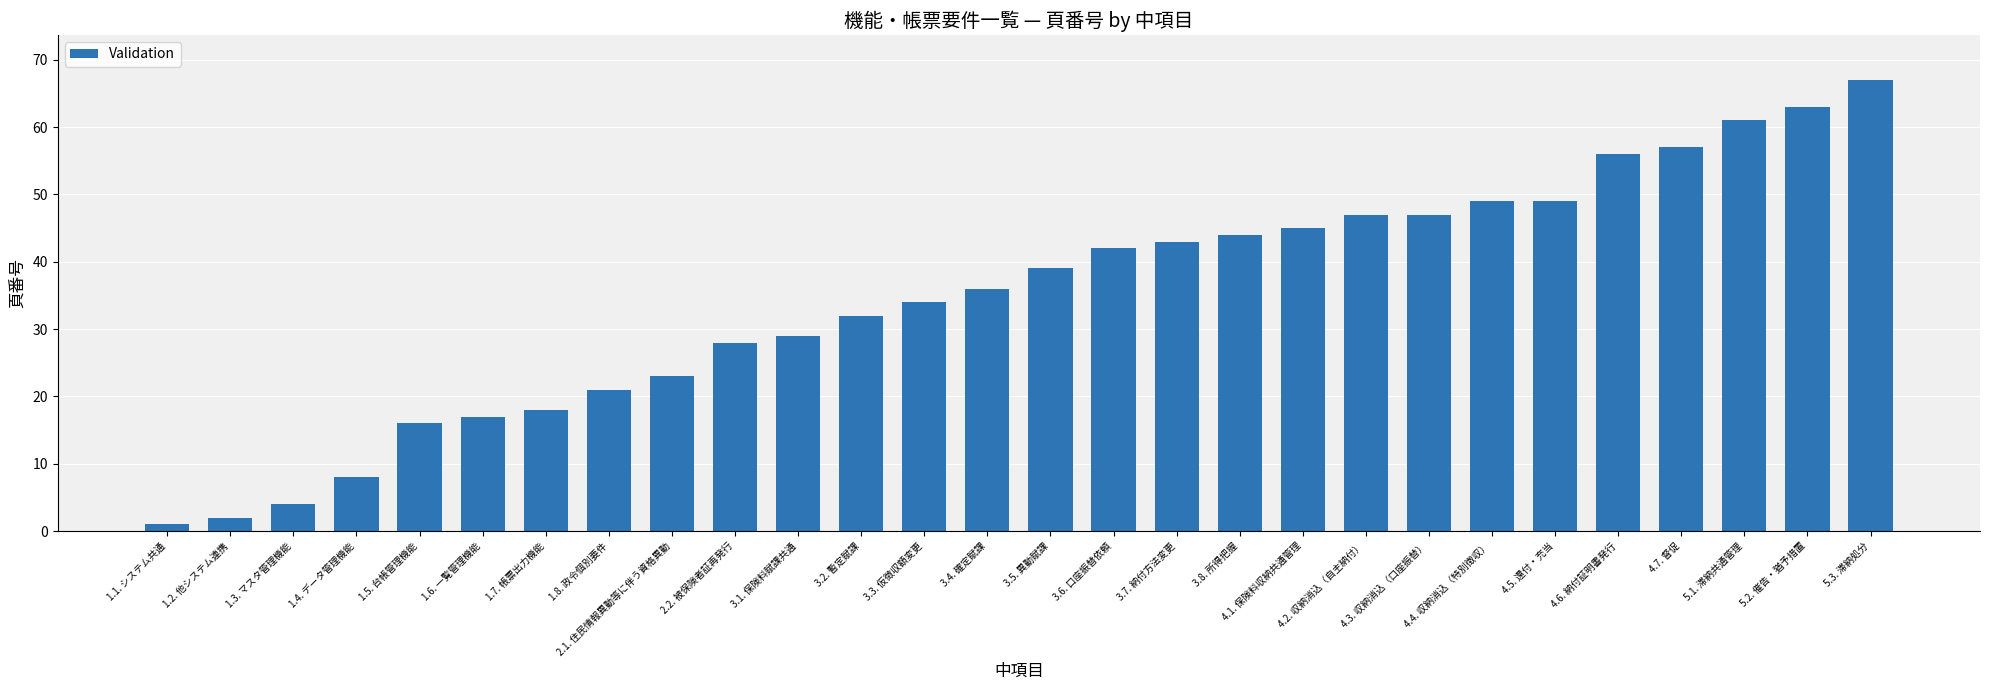

What is the ratio of the value at 3.5. 異動賦課 to the value at 5.1. 滞納共通管理?

0.6